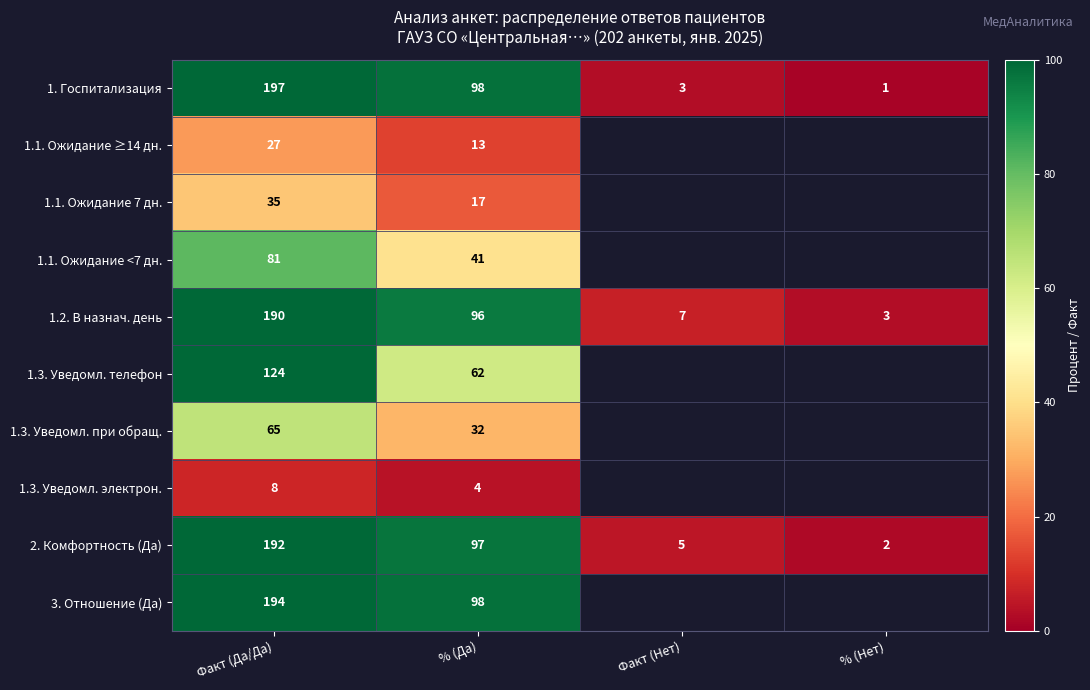

How many values in the 1. Госпитализация series are below 98?

2